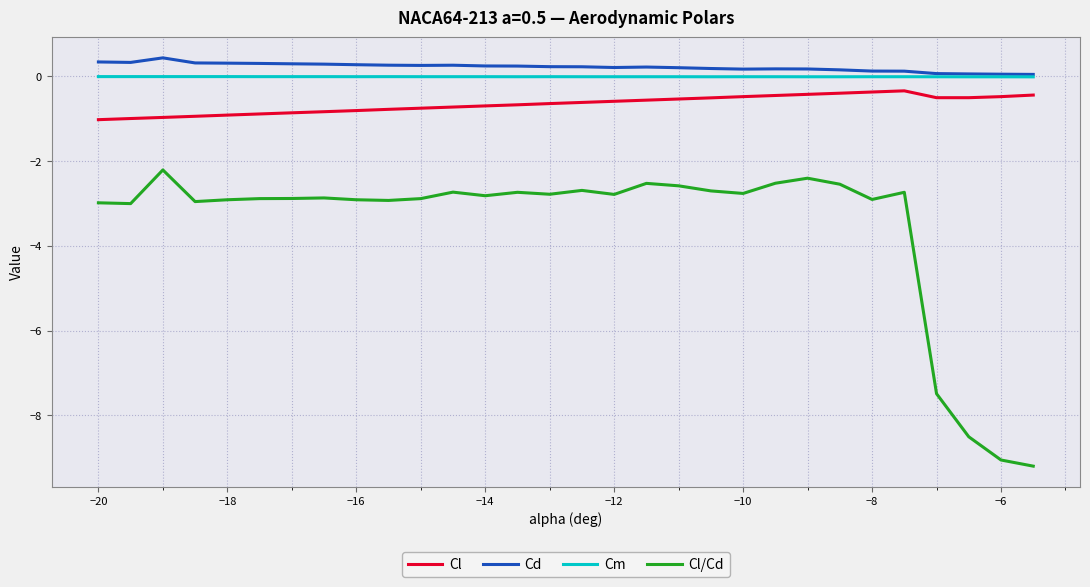

What is the greatest value displayed?

0.4